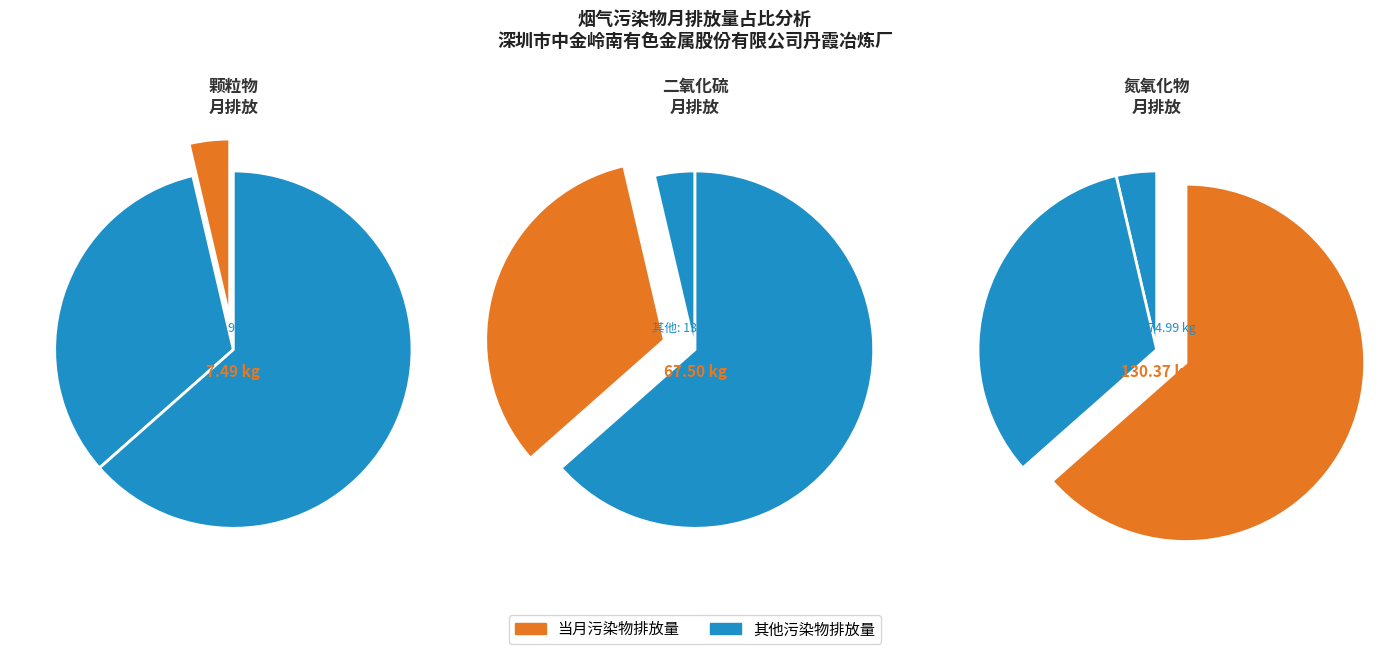

To the nearest percent, what percentage of the pie is 26?

4%